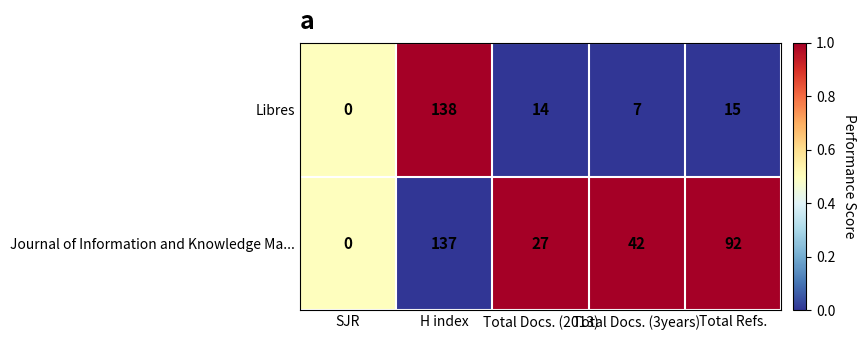

Count the number of data series in this chart.

2